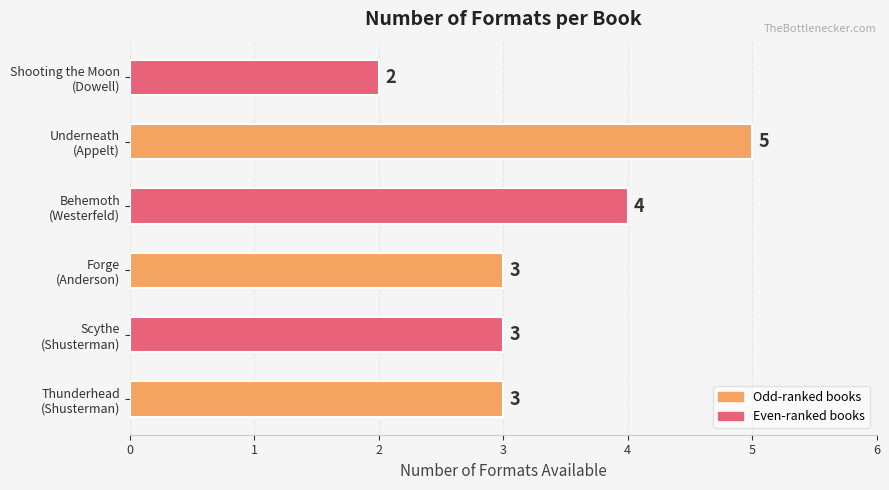

What is the sum of all values?

20